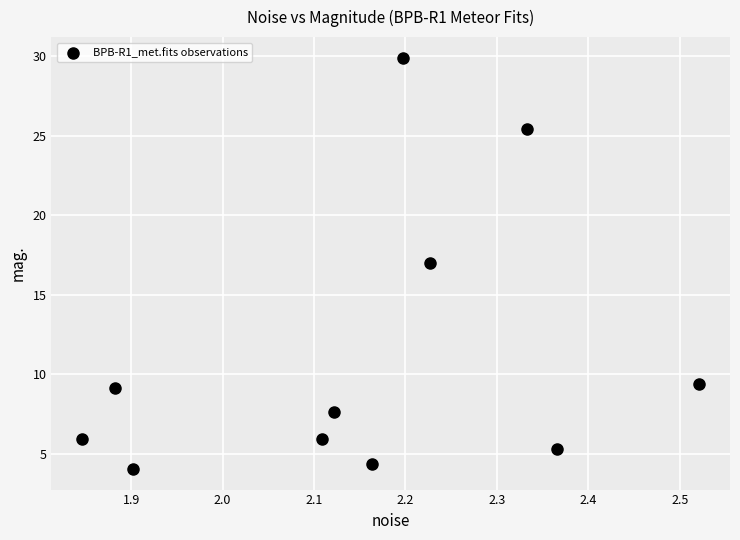

What is the average Y value?

11.3